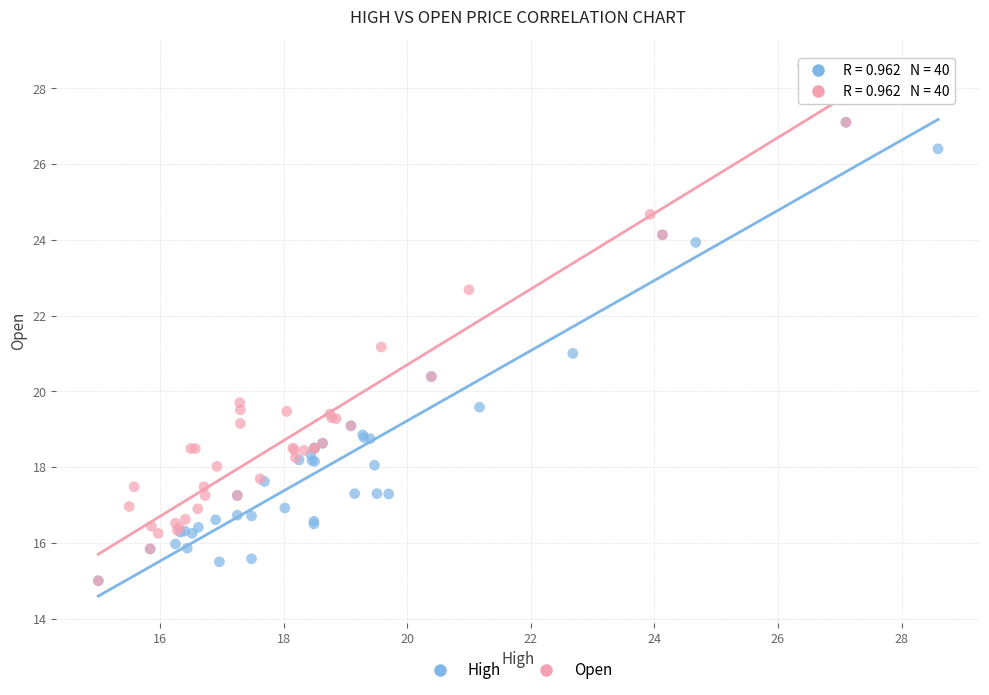

Which series reaches the maximum Y coordinate?

Open